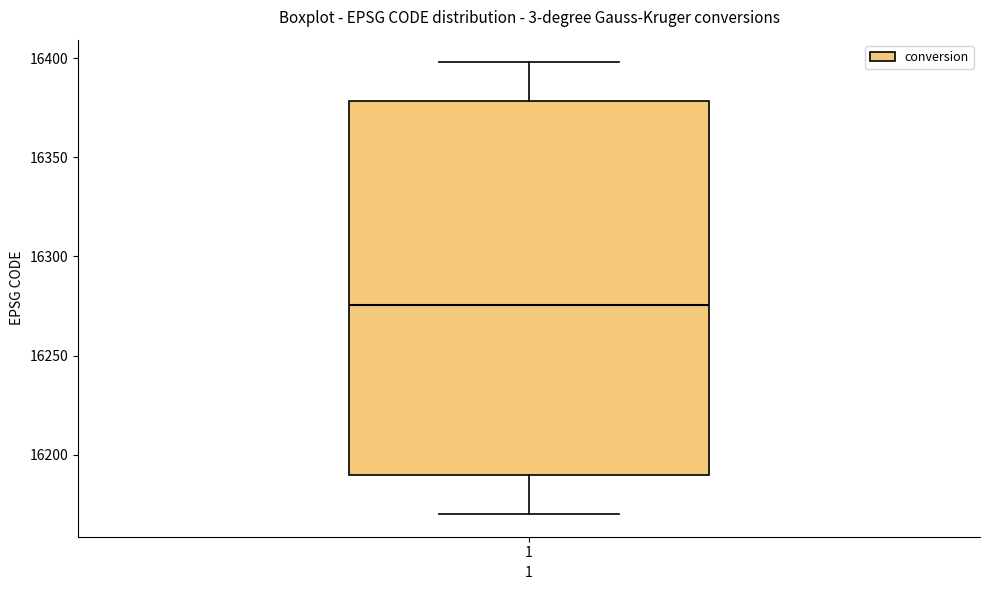

Read this box plot against the y-axis: the position of the median line, the range covered by the box, and the ends of both whiskers. The values are not printed on the chart, so give them approximately, as read against the axis.

median 16275, box 16190 to 16380, whiskers 16170 to 16400